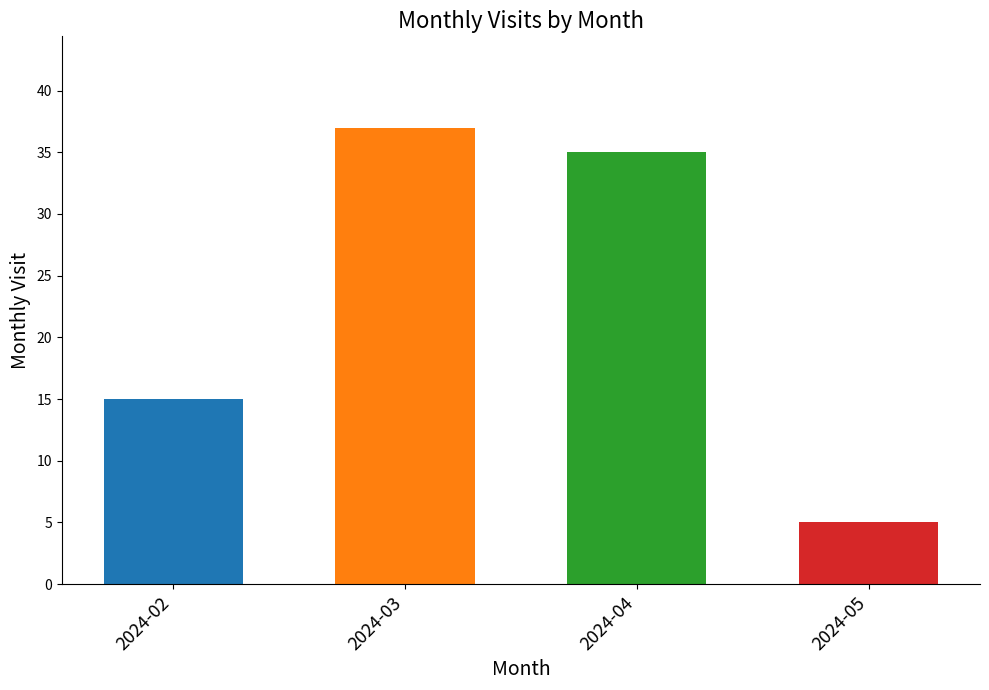

List the labels in order of value, largest first.

2024-03, 2024-04, 2024-02, 2024-05